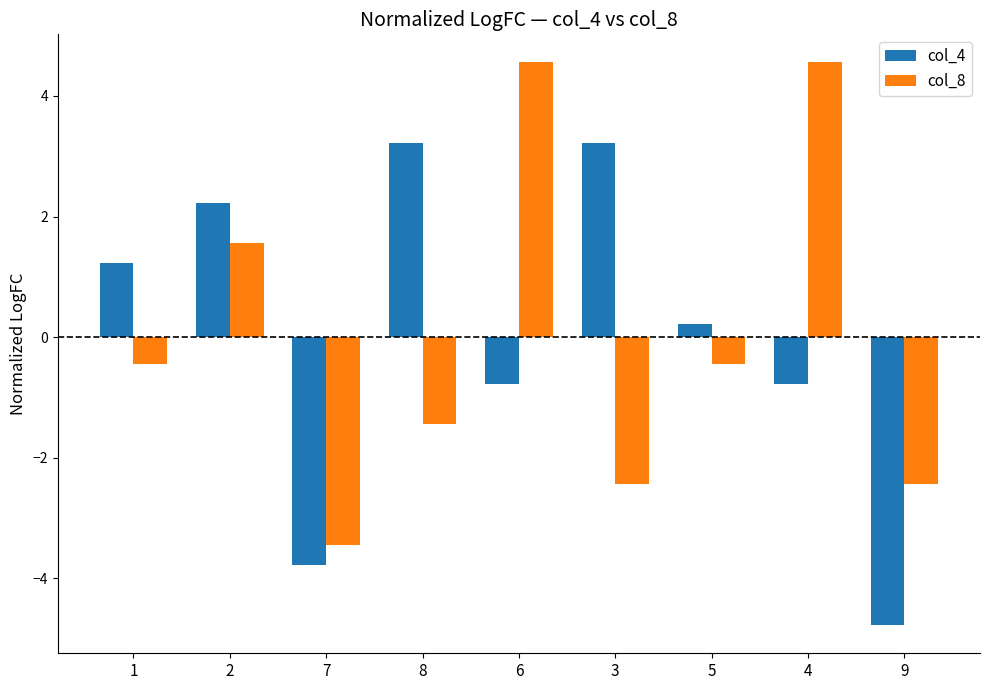

How many bars are there in total?

18